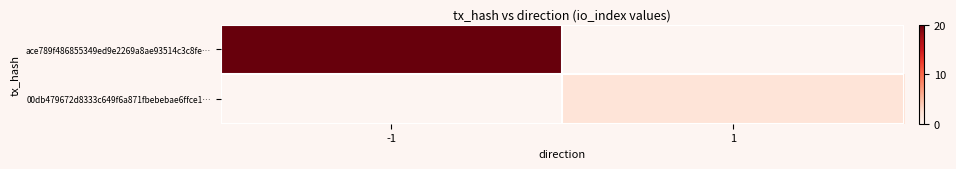

At how many categories does at least one series exceed 8?

1